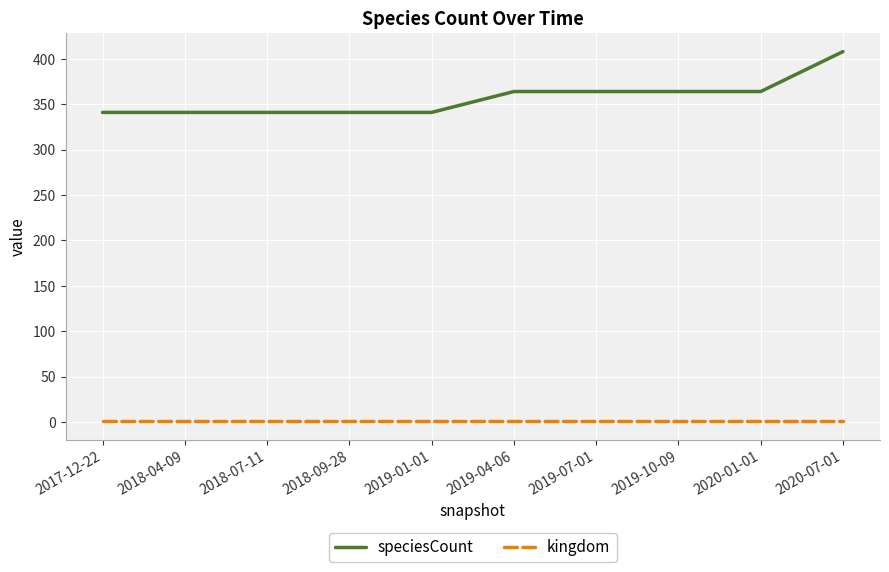

Read the kingdom value at 2019-07-01.

1